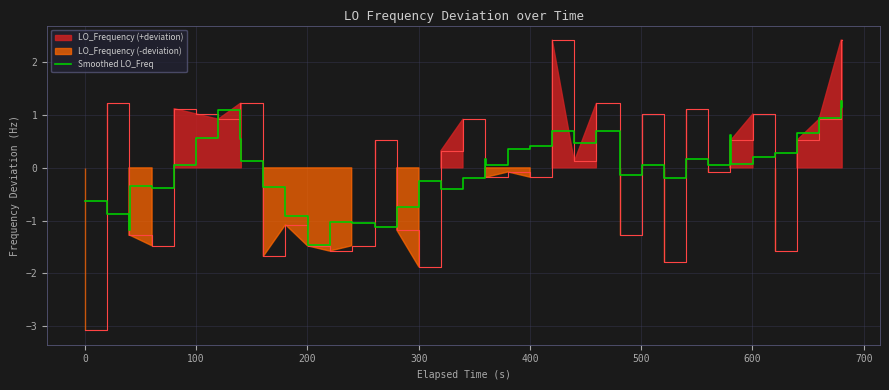

What is the lowest value of the Smoothed LO_Freq series?

-1.5